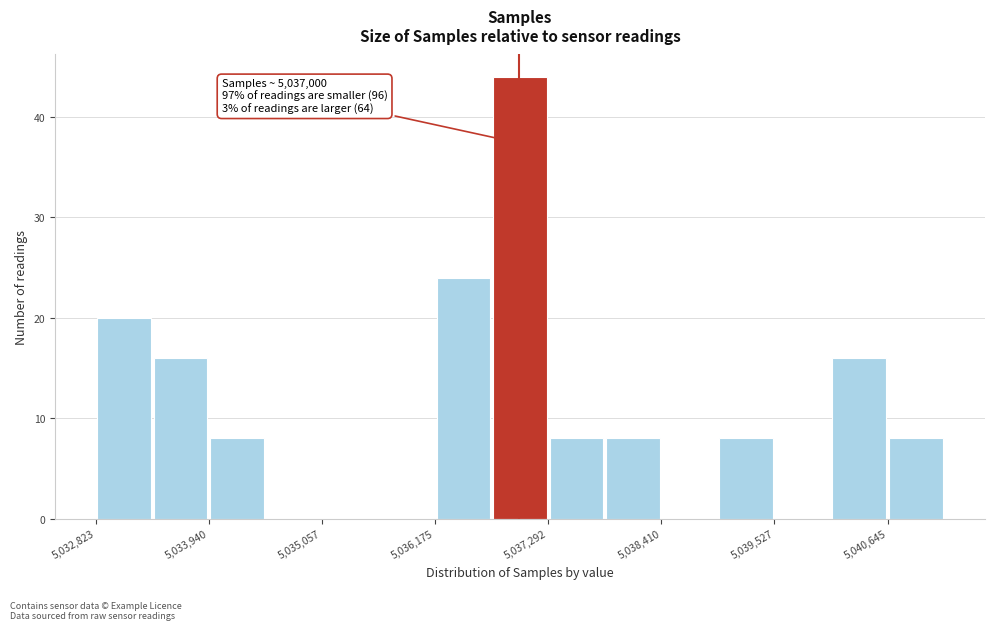

Around what value on the x-axis is the tallest bar? Give the approximate position of its centre, as read against the axis.

5037000